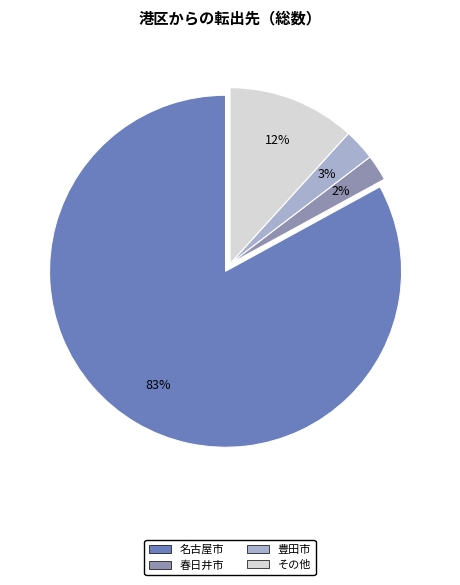

Does any single category account for the majority?

Yes